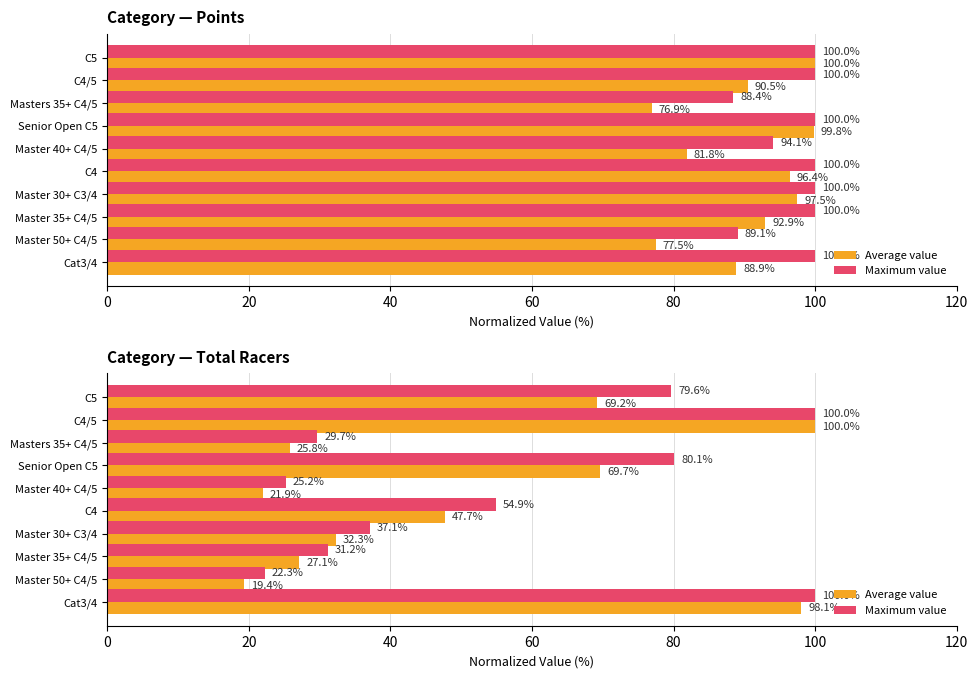

Which series changed the most between Masters 35+ C4/5 and Senior Open C5?

Maximum value